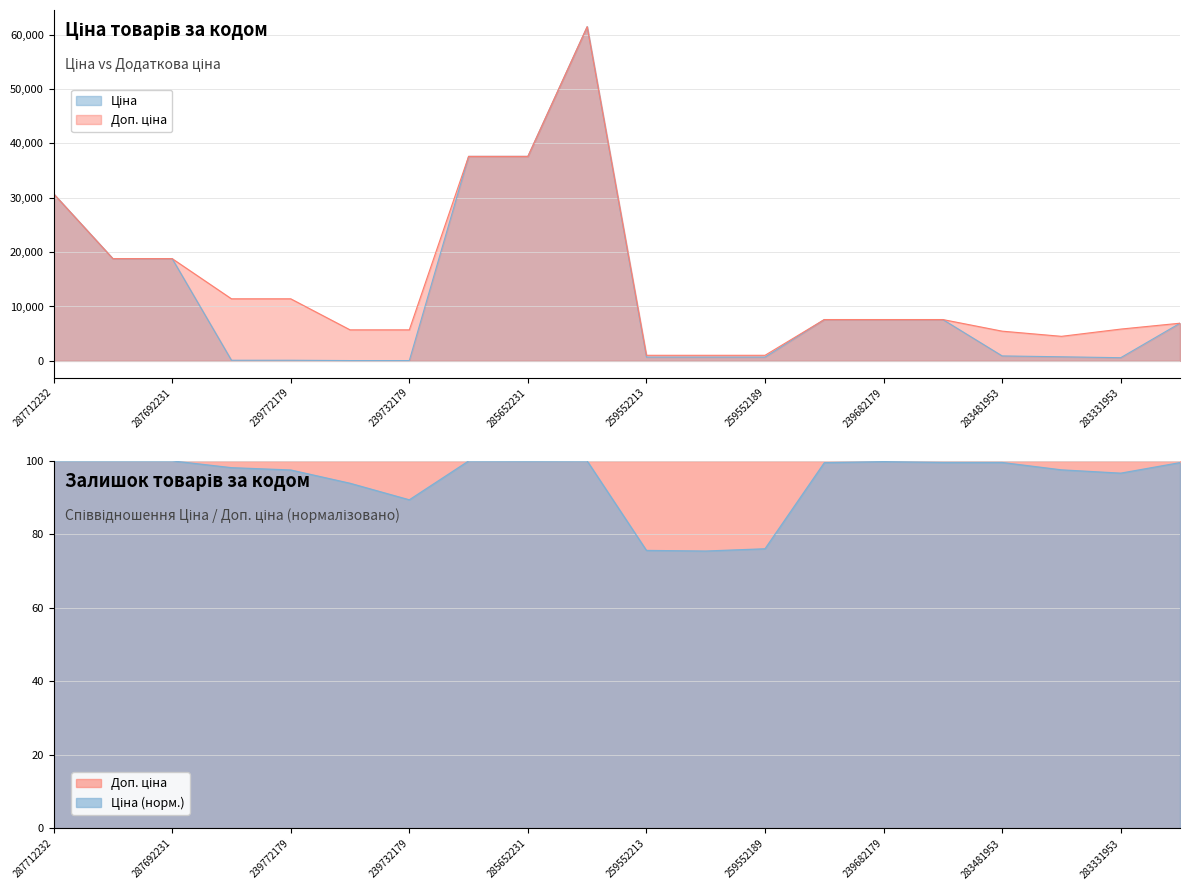

What is the difference between the highest and lowest values at 283421953?

3761.1